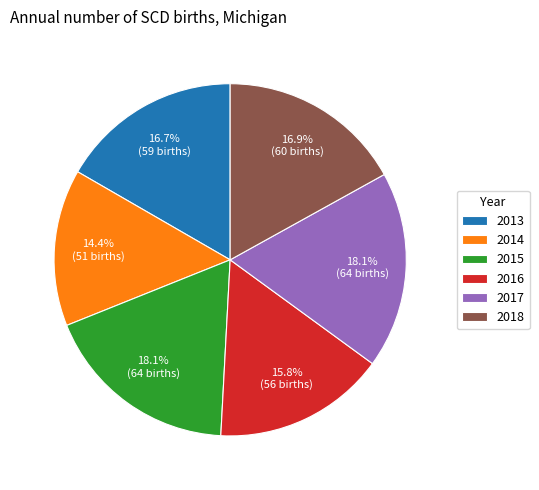

What portion of the pie excludes 2014?

85.6%